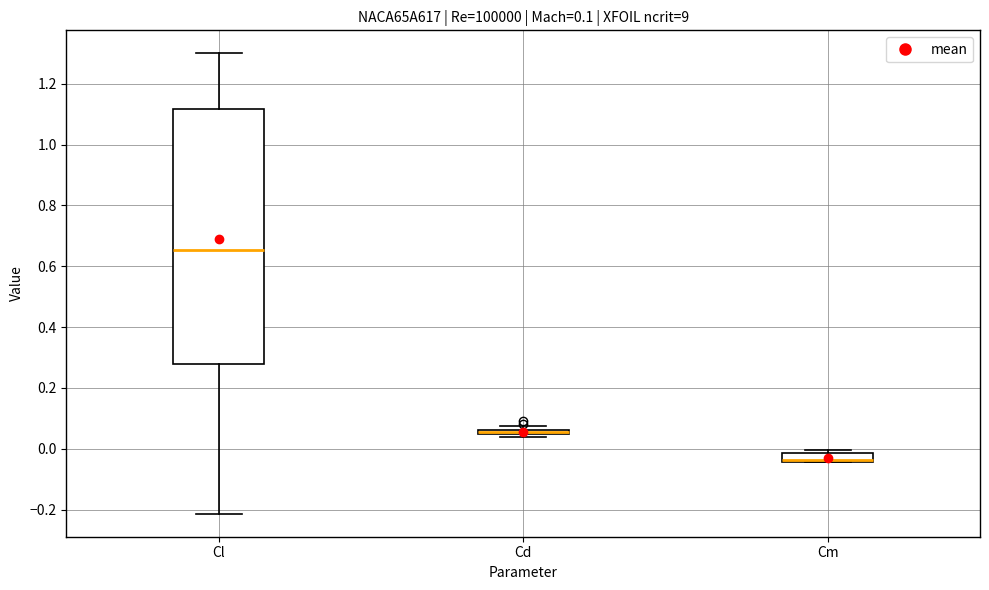

Which box is the tallest, from its lower edge to its upper edge?

Cl